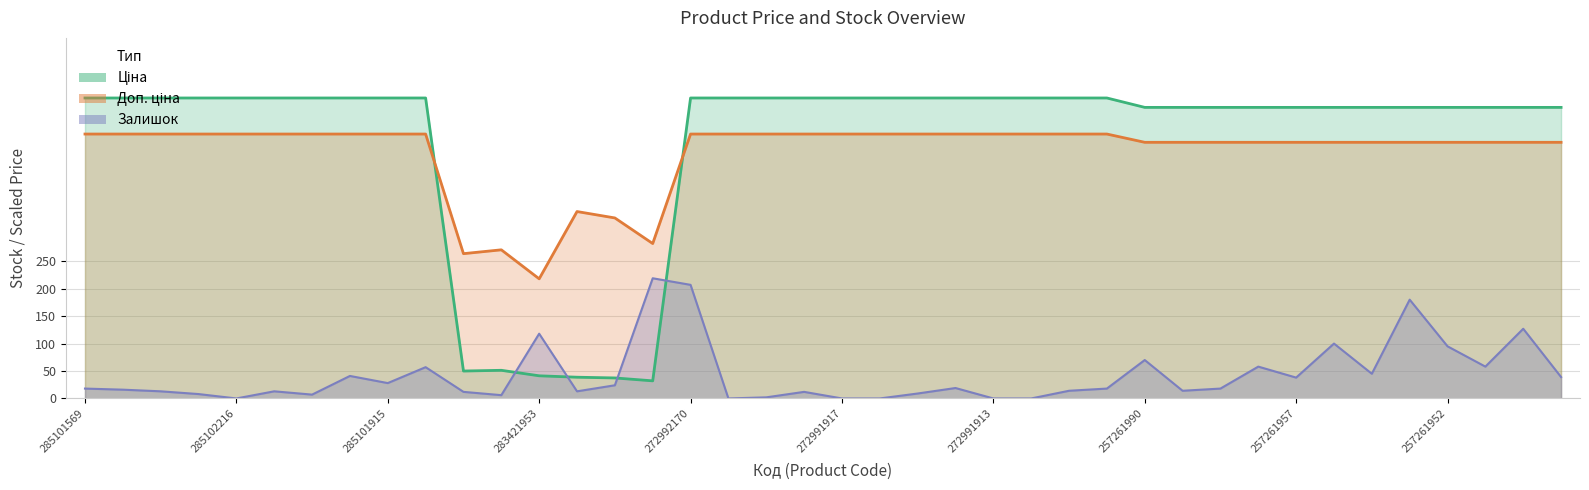

The Ціна series shows 530.4 at 257261956. True or false?

True